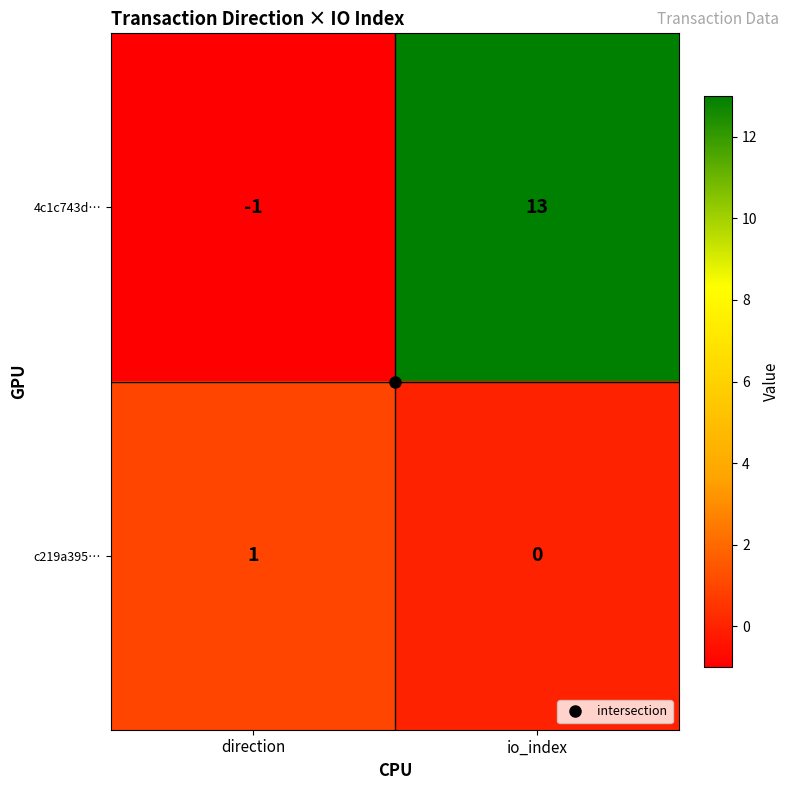

At which category is the sum across all series the highest?

io_index